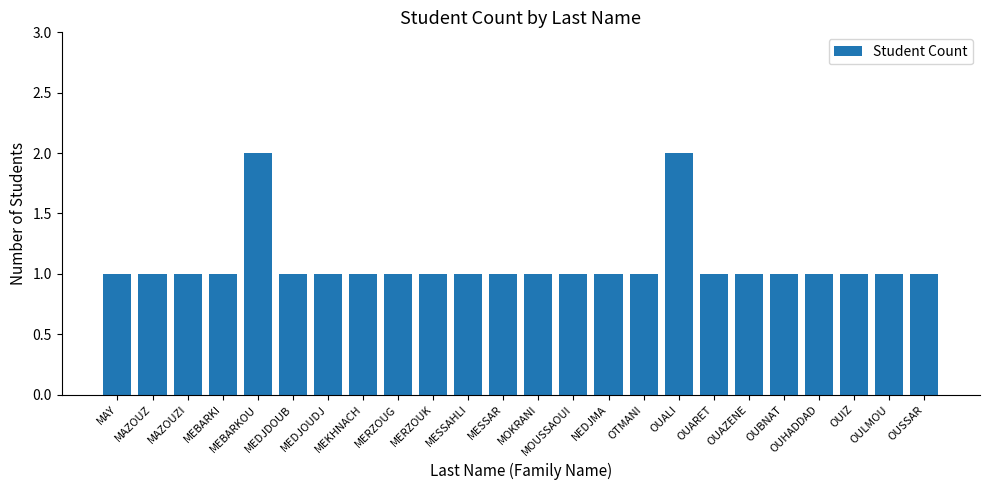

Are the bars horizontal?

No